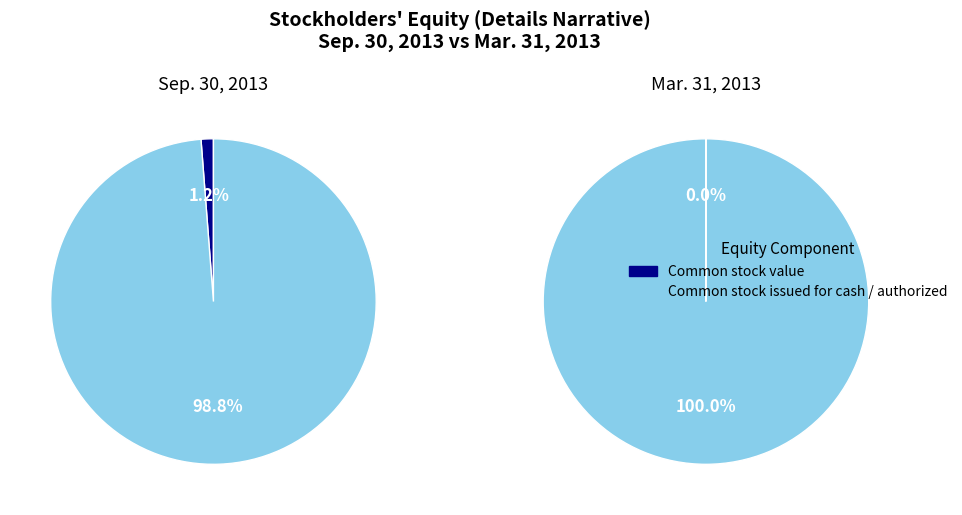

Between Common stock shares, issued and Common stock value, which is larger?

Common stock shares, issued